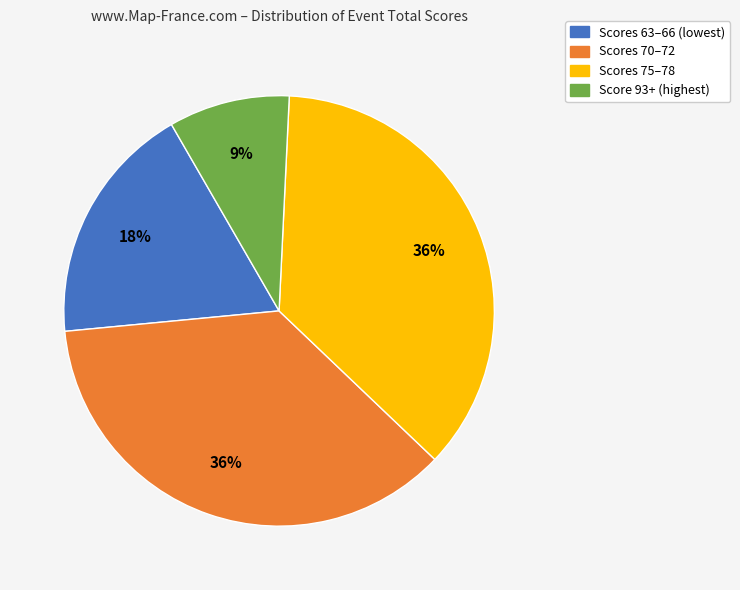

To the nearest percent, what is the average slice percentage?

25%